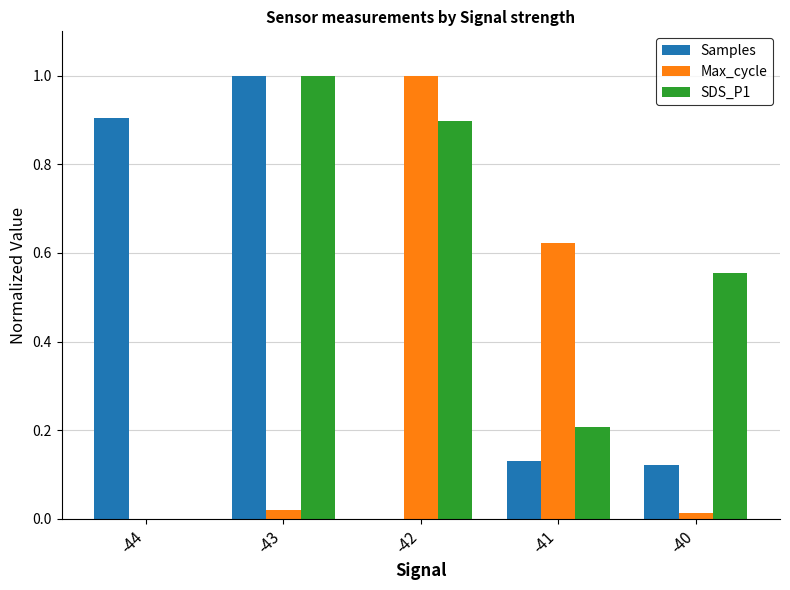

What is the maximum value for Max_cycle?

1.0